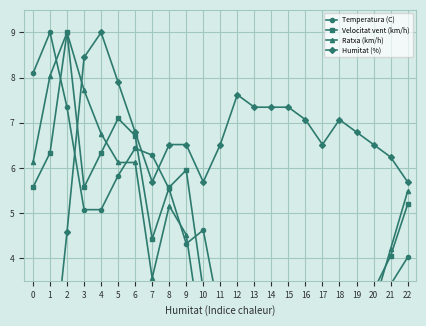

What is the lowest value of the Temperatura (C) series?

1.0